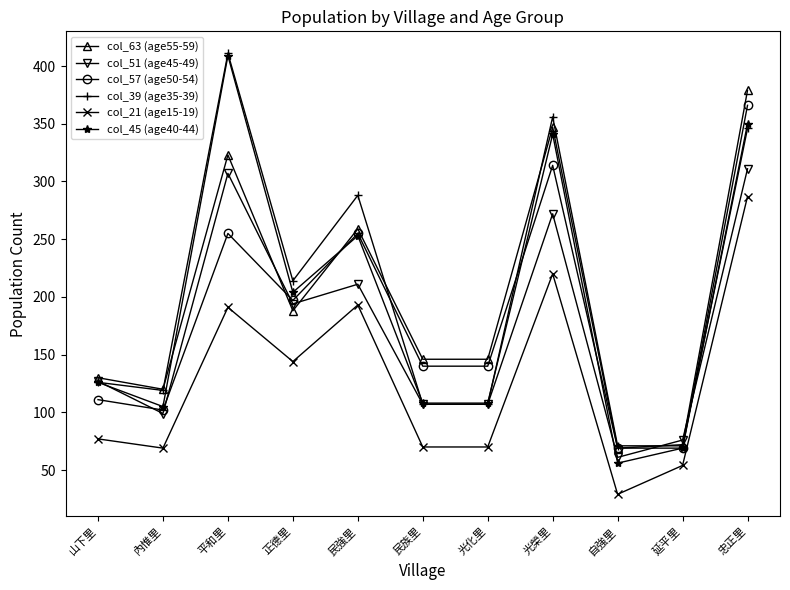

What are all the series names shown in the legend?

col_63 (age55-59), col_51 (age45-49), col_57 (age50-54), col_39 (age35-39), col_21 (age15-19), col_45 (age40-44)